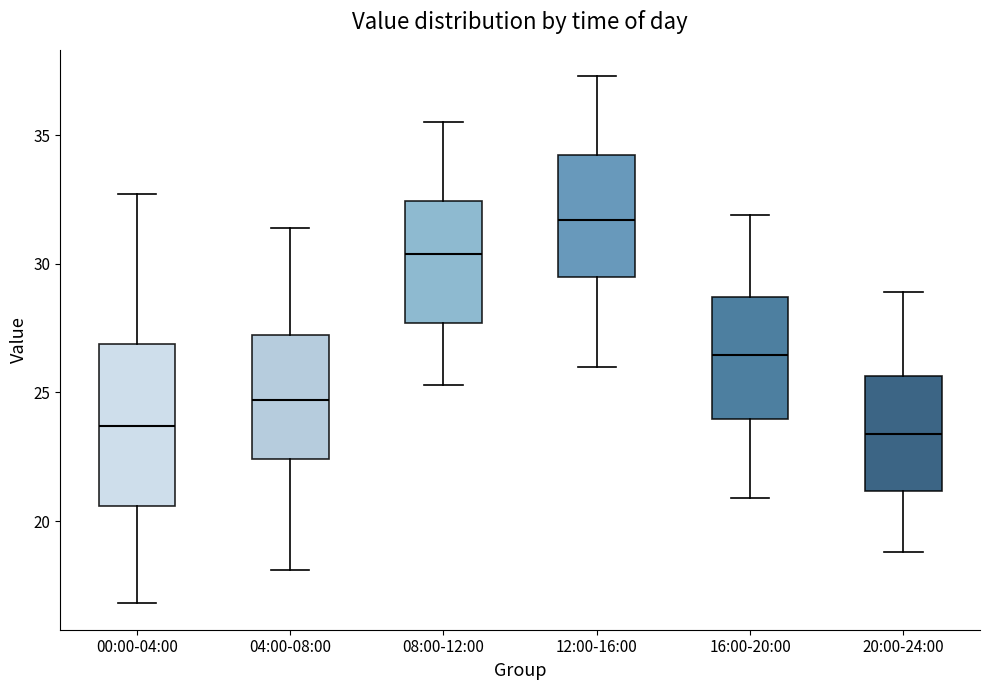

Reading left to right, transcribe this box plot: for each box, give where its median line is, the range the box spans, and where its two whiskers end, as read against the y-axis. The values are not printed on the chart, so give them approximately, as read against the axis.

00:00-04:00: median 23.5, box 20.5 to 27.0, whiskers 17.0 to 32.5
04:00-08:00: median 24.5, box 22.5 to 27.0, whiskers 18.0 to 31.5
08:00-12:00: median 30.5, box 27.5 to 32.5, whiskers 25.5 to 35.5
12:00-16:00: median 31.5, box 29.5 to 34.0, whiskers 26.0 to 37.5
16:00-20:00: median 26.5, box 24.0 to 28.5, whiskers 21.0 to 32.0
20:00-24:00: median 23.5, box 21.0 to 25.5, whiskers 19.0 to 29.0